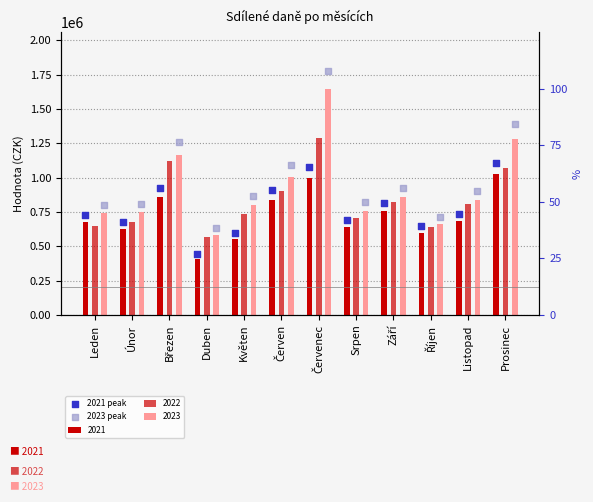

At which category is the sum across all series the highest?

Červenec